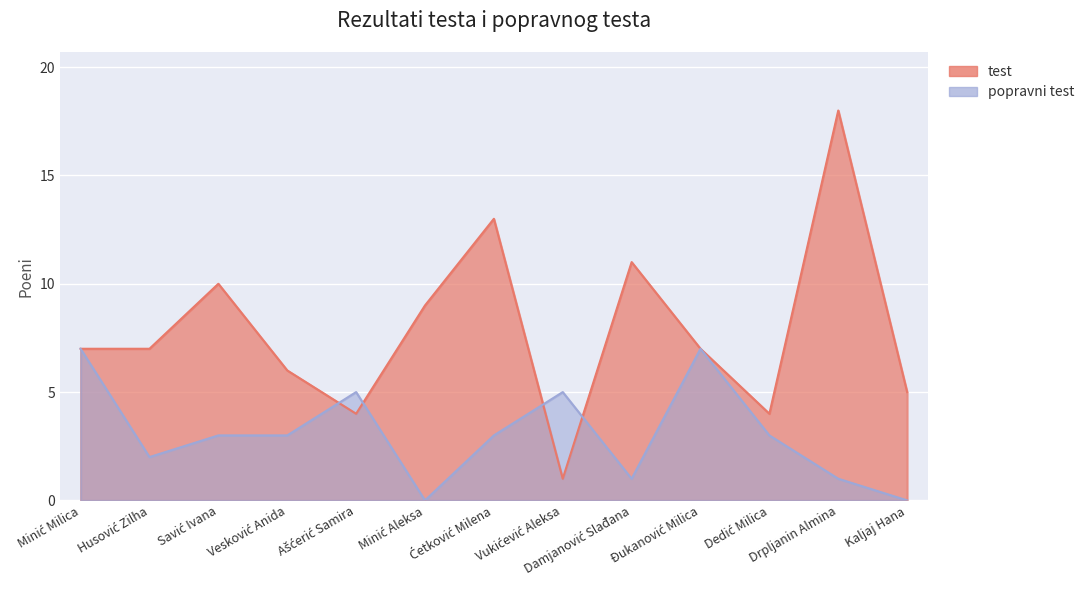

What position from the left is Kaljaj Hana?

13